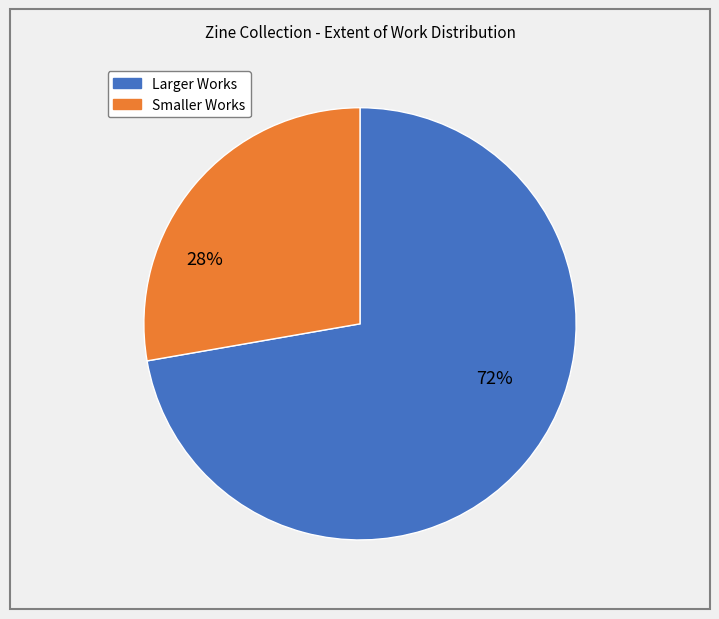

Is there a majority slice in this chart?

Yes